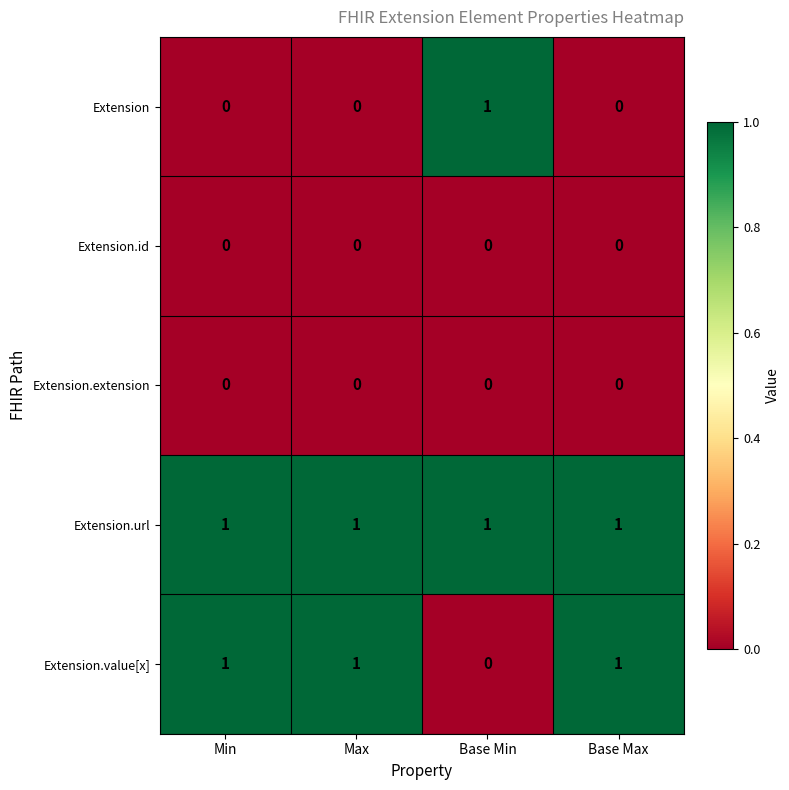

Reading left to right, extract all data points from this chart.

Extension: Min=0	Max=0	Base Min=1	Base Max=0
Extension.id: Min=0	Max=0	Base Min=0	Base Max=0
Extension.extension: Min=0	Max=0	Base Min=0	Base Max=0
Extension.url: Min=1	Max=1	Base Min=1	Base Max=1
Extension.value[x]: Min=1	Max=1	Base Min=0	Base Max=1